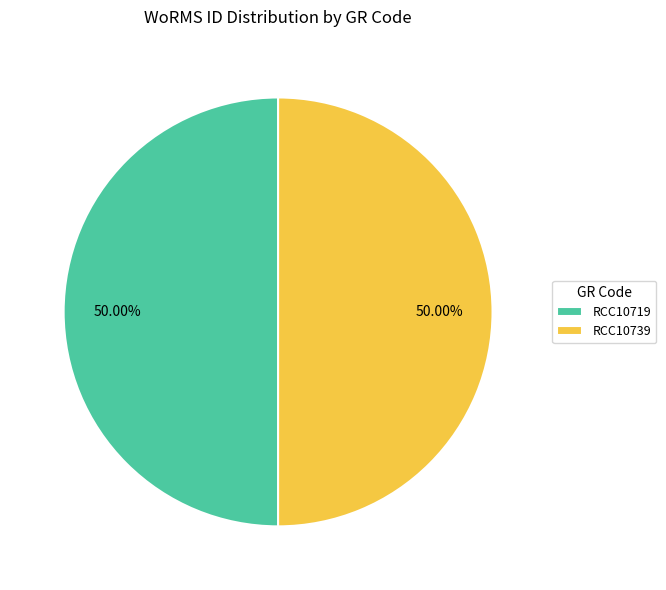

Count the number of slices in the pie.

2